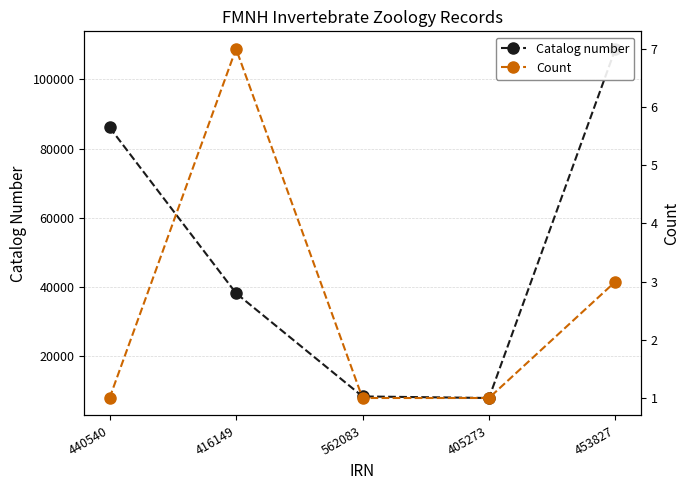

At which label does Catalog number reach its peak?

453827